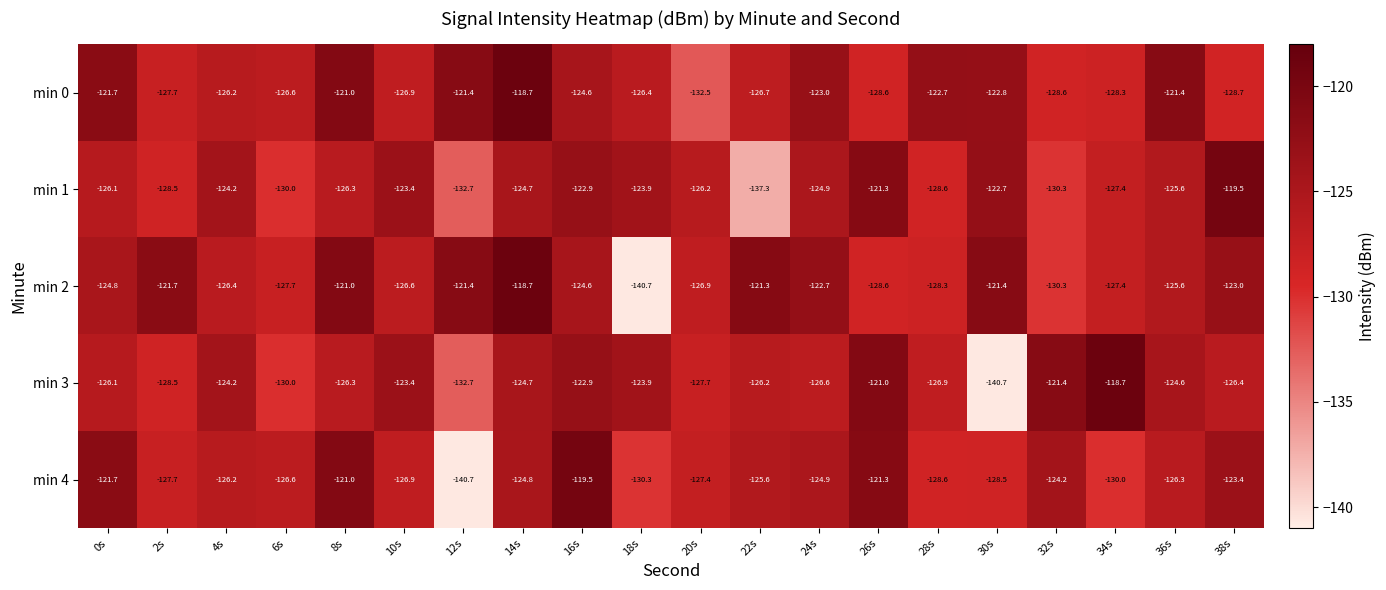

What is the difference between the maximum and minimum values in the min 2 series?

22.0